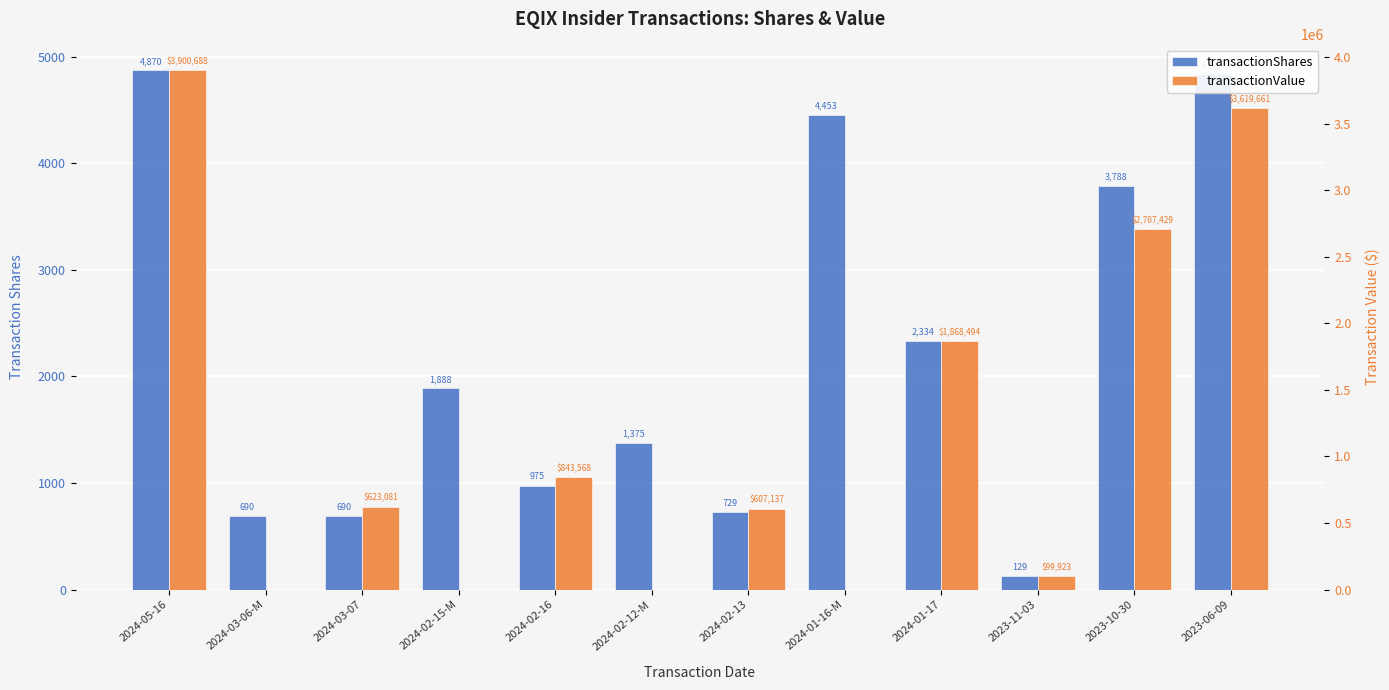

Which series has the largest range (max minus min)?

transactionValue